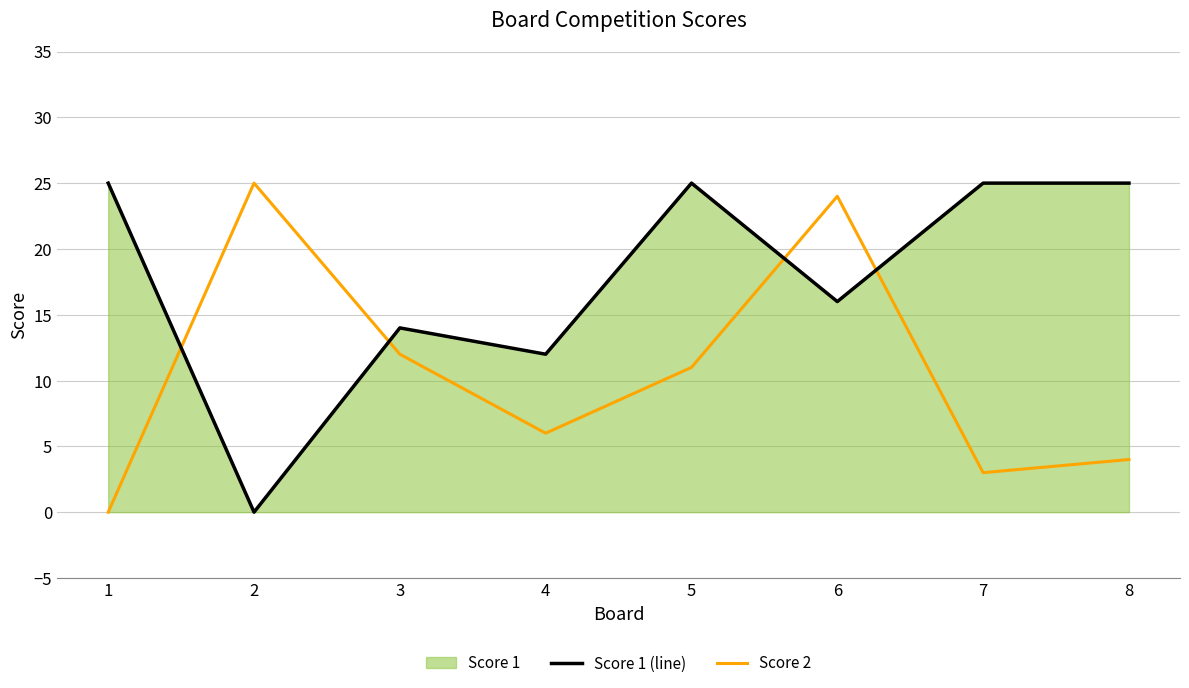

At which category is the sum across all series the highest?

6